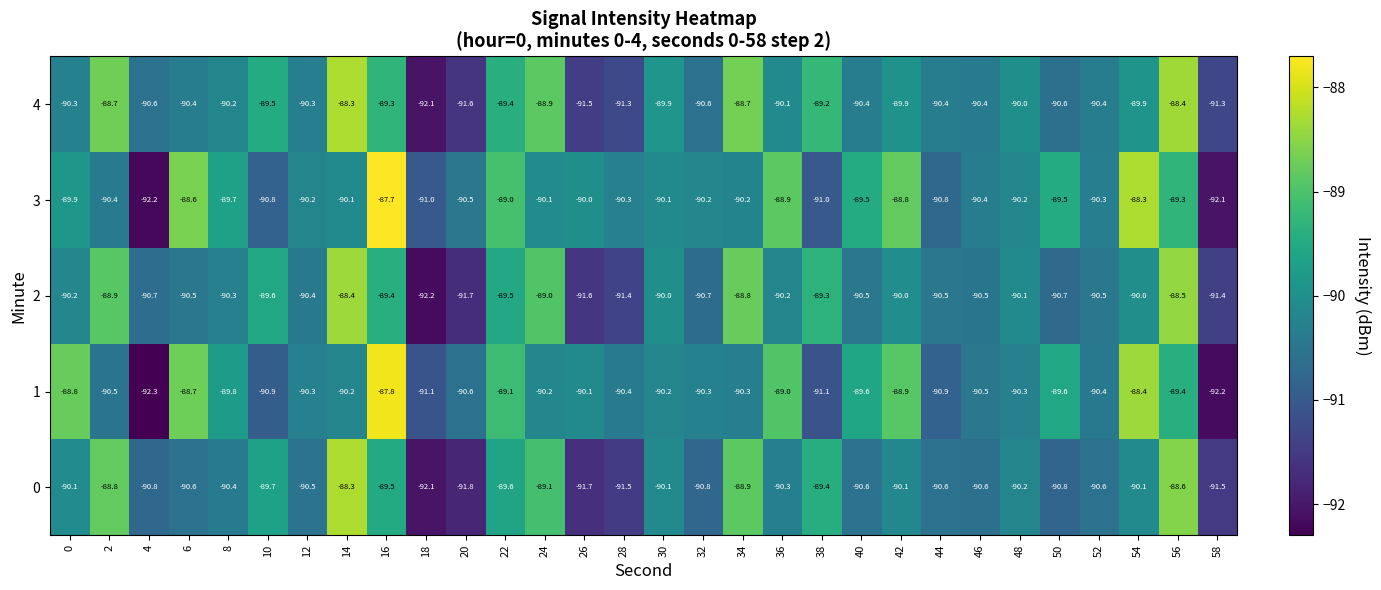

What is the minimum value shown in the chart?

-92.3